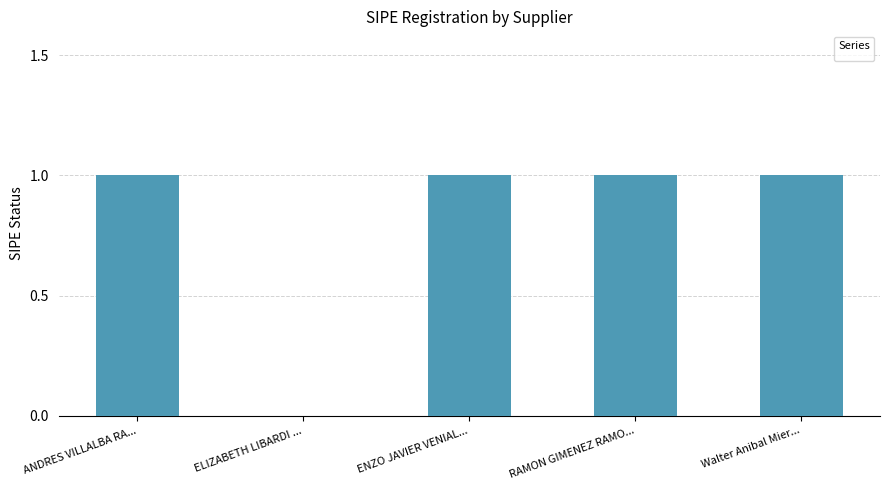

Reading right to left, list all the values displayed in this chart.

1	1	1	0	1